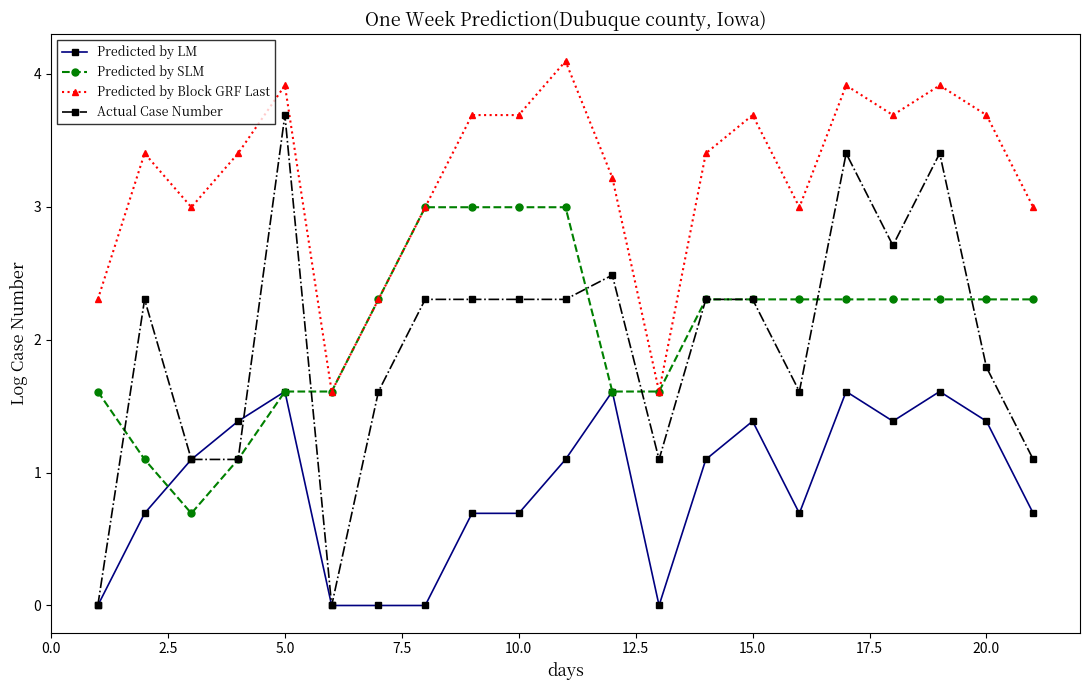

At how many categories does at least one series exceed 2?

19